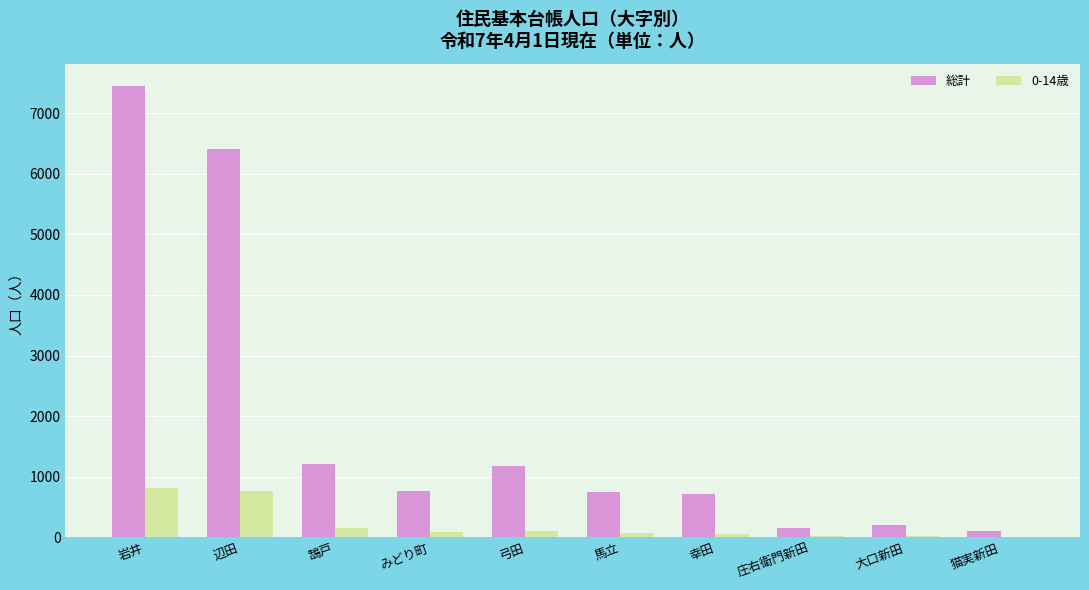

Where is 総計 nearest to the value 3773?

鵠戸